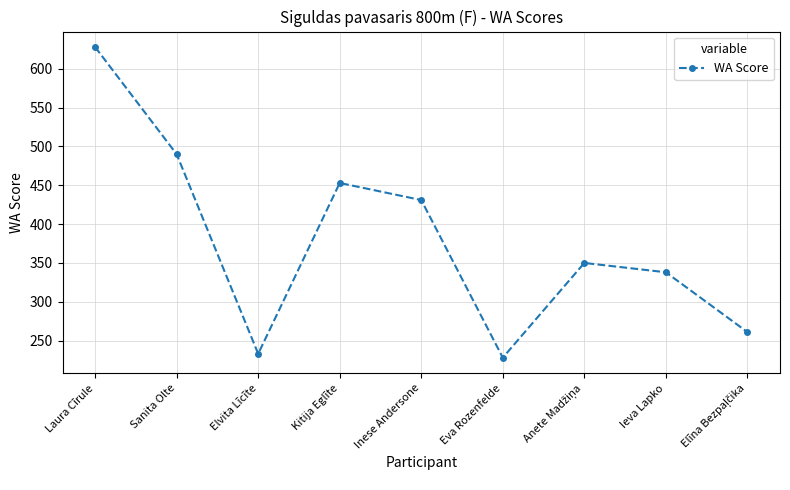

Which has a higher value, Ieva Lapko or Inese Andersone?

Inese Andersone